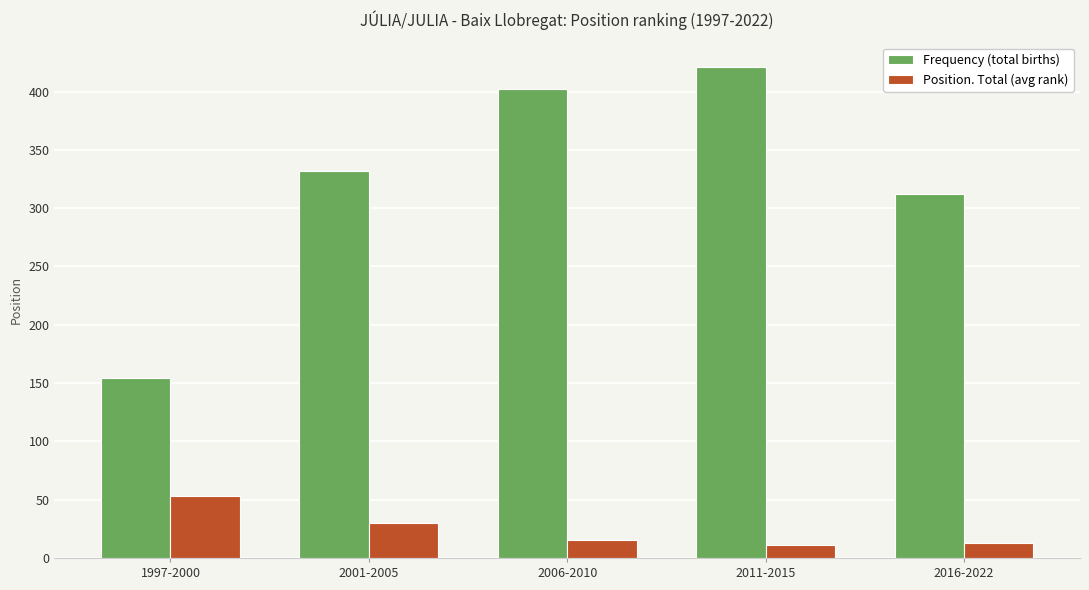

What is the smallest value displayed?

11